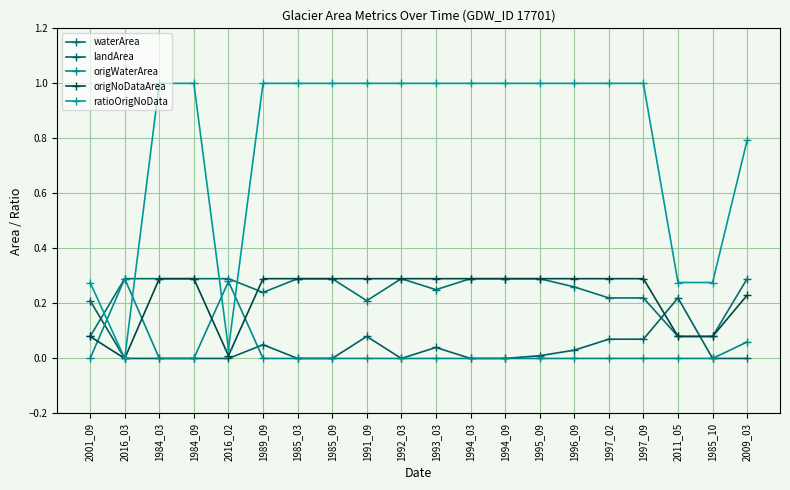

The origNoDataArea series shows 0.5 at 1992_03. True or false?

False